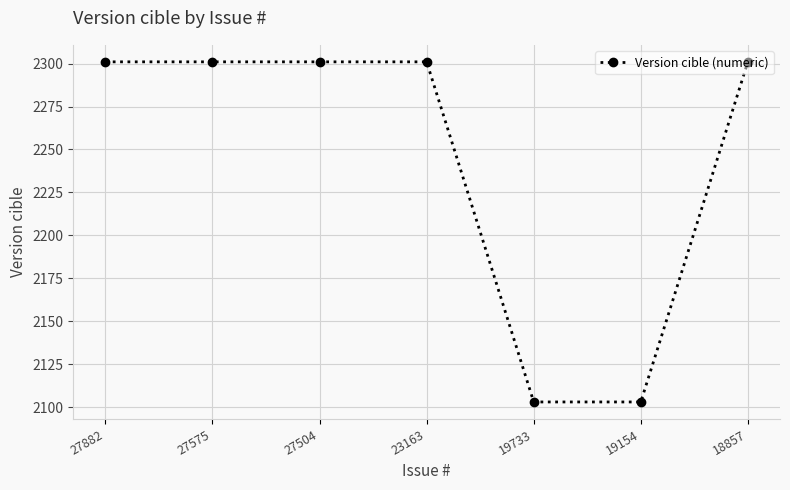

What is the maximum value shown in the chart?

2301